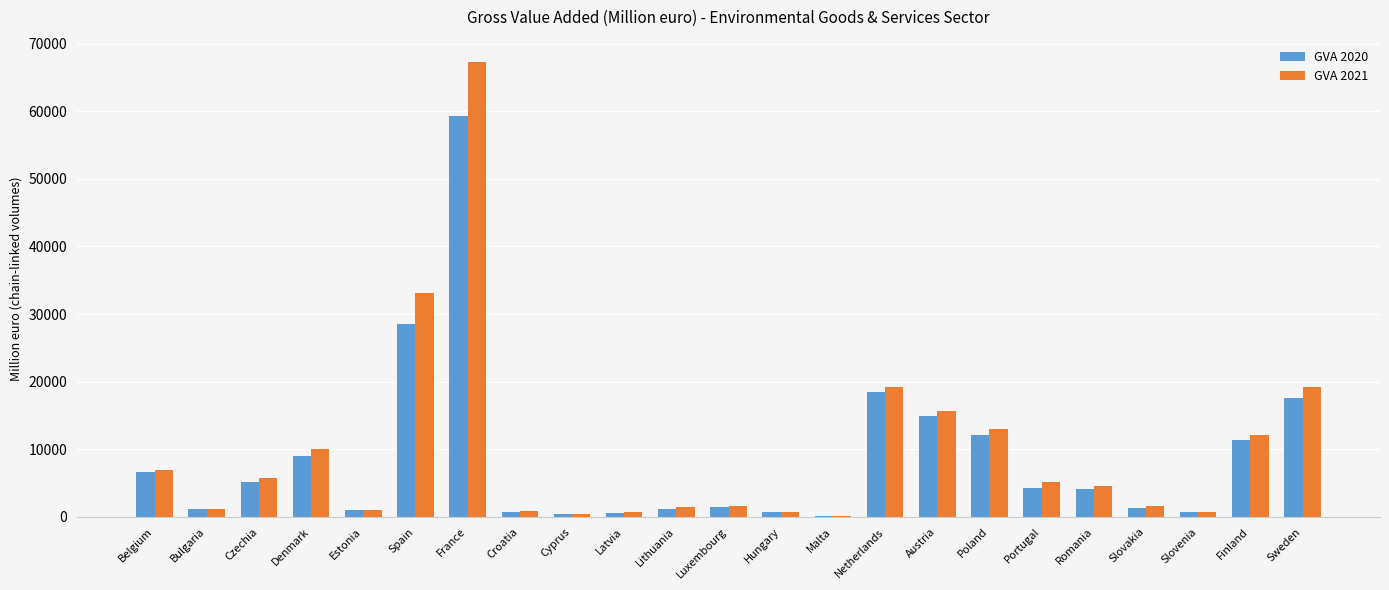

Is the value of GVA 2021 at Estonia greater than the value of GVA 2020 at Portugal?

No